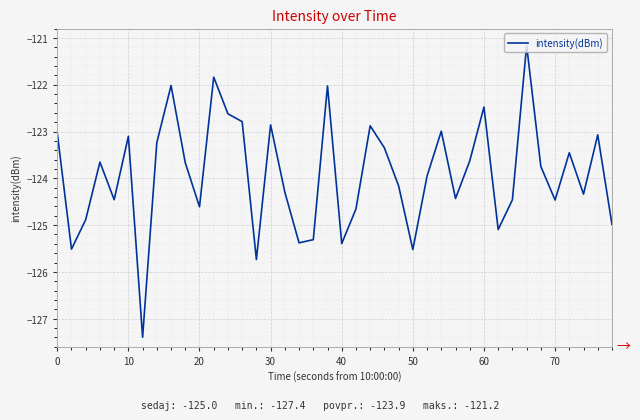

What is the difference between the maximum and minimum values?

6.2